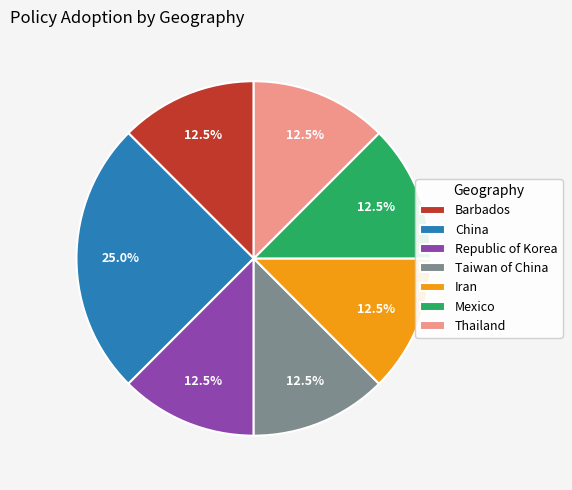

Does any single category account for the majority?

No